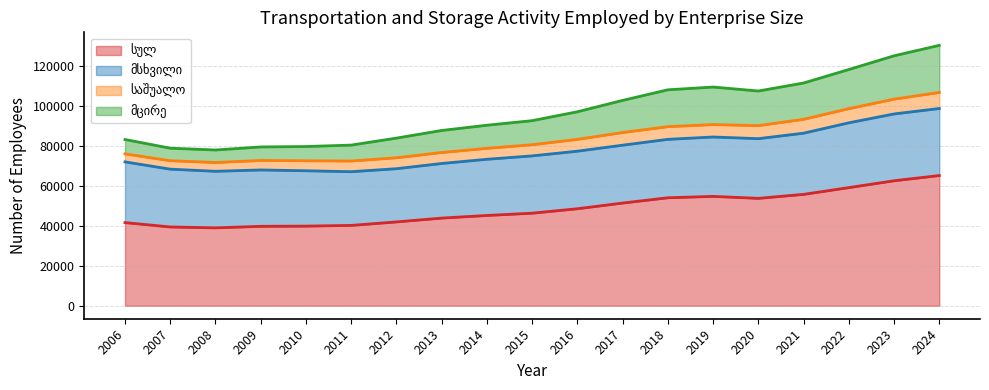

Which series changed the most between 2010 and 2022?

სულ